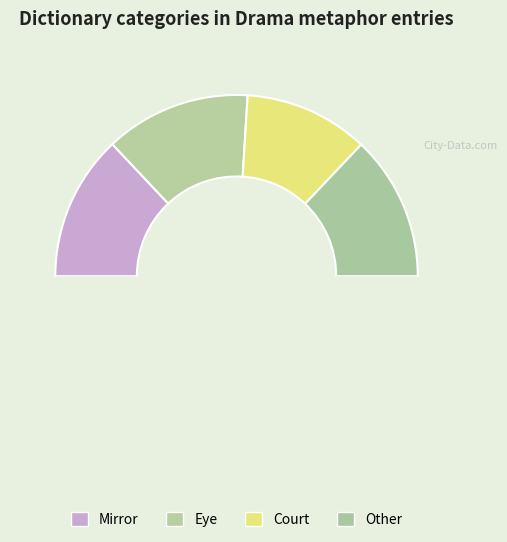

How many segments does this pie chart have?

5